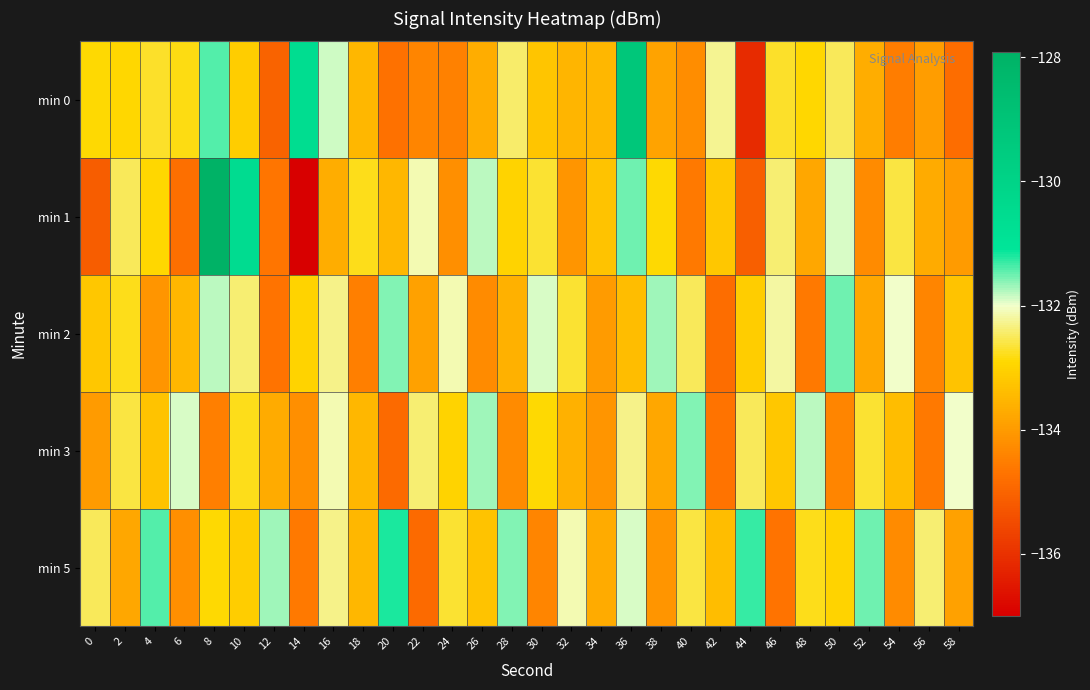

At 14, list the series in order from largest to smallest.

min 0, min 2, min 3, min 5, min 1